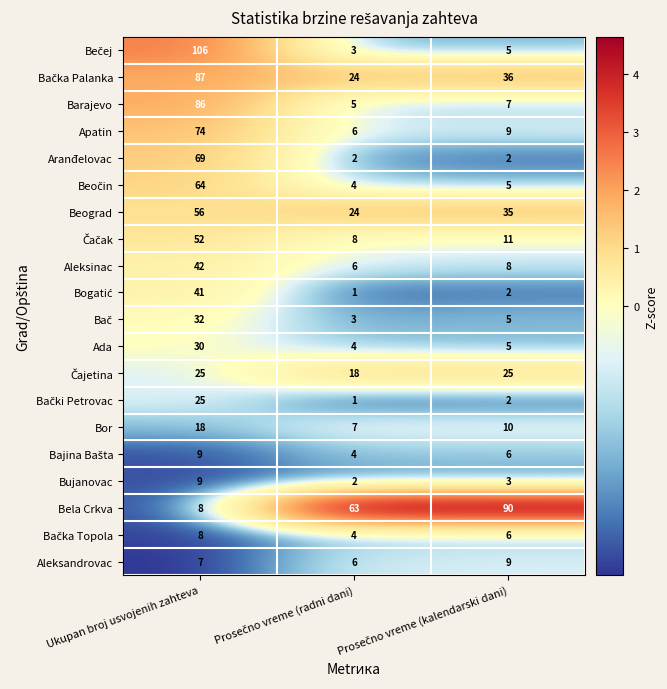

Is it true that Beograd equals 56 at Ukupan broj usvojenih zahteva?

True